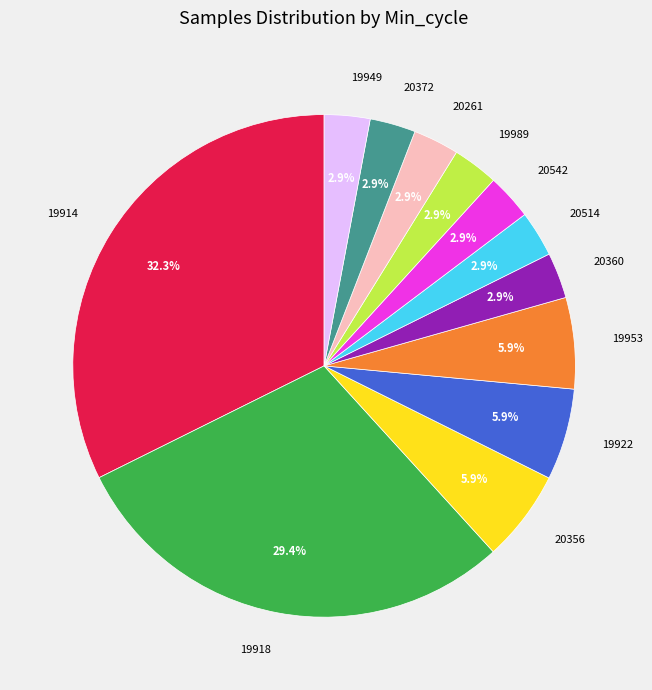

To the nearest percent, what portion does 19918 represent?

29%